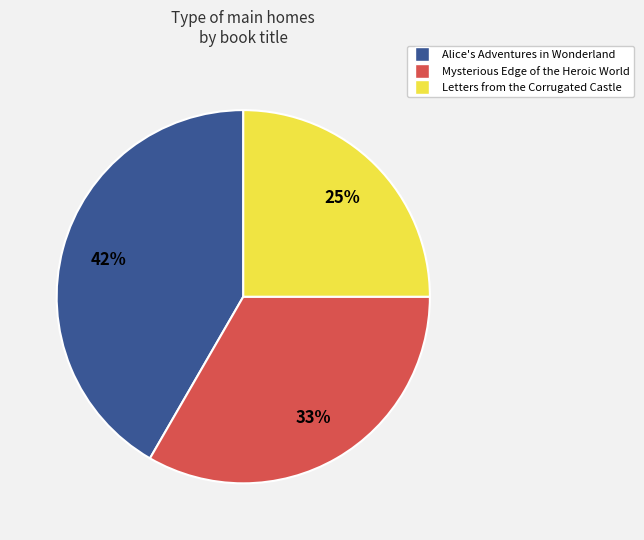

How many segments does this pie chart have?

3